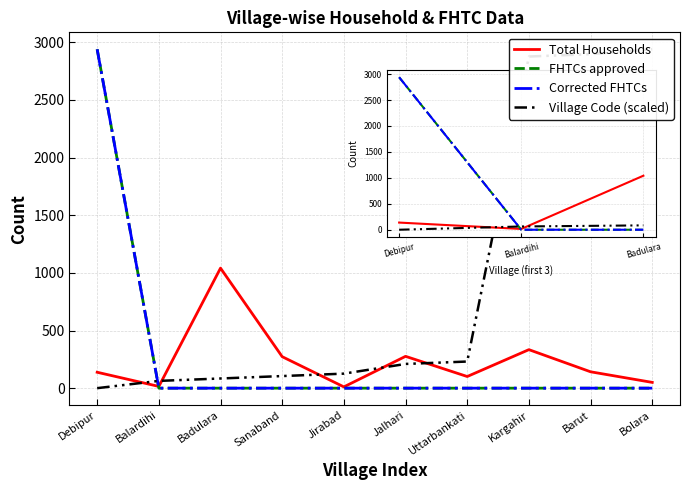

Reading left to right, extract all data points from this chart.

Total Households: 138.0	15.0	1041.0	273.0	11.0	276.0	101.0	334.0	142.0	50.0
FHTCs approved: 2939.0	0.0	0.0	0.0	0.0	0.0	0.0	0.0	0.0	0.0
Corrected FHTCs: 2939.0	0.0	0.0	0.0	0.0	0.0	0.0	0.0	0.0	0.0
Village Code (scaled): 0.0	63.0	84.0	105.0	126.0	209.9	230.9	2876.0	2897.0	2939.0